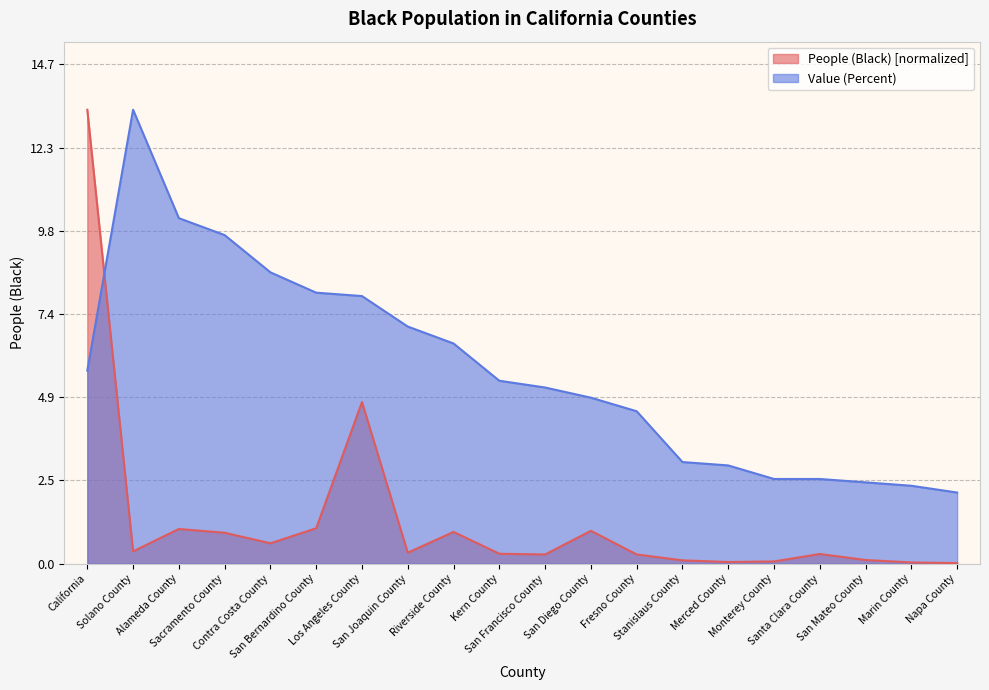

What is the label of the 15th point from the right?

San Bernardino County